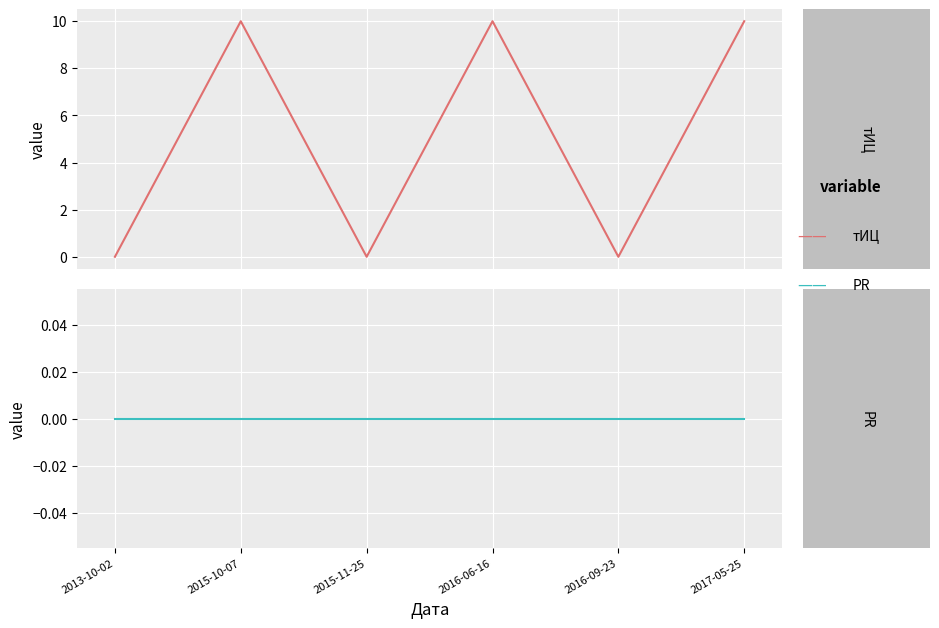

True or false: тИЦ and PR cross at least once.

False